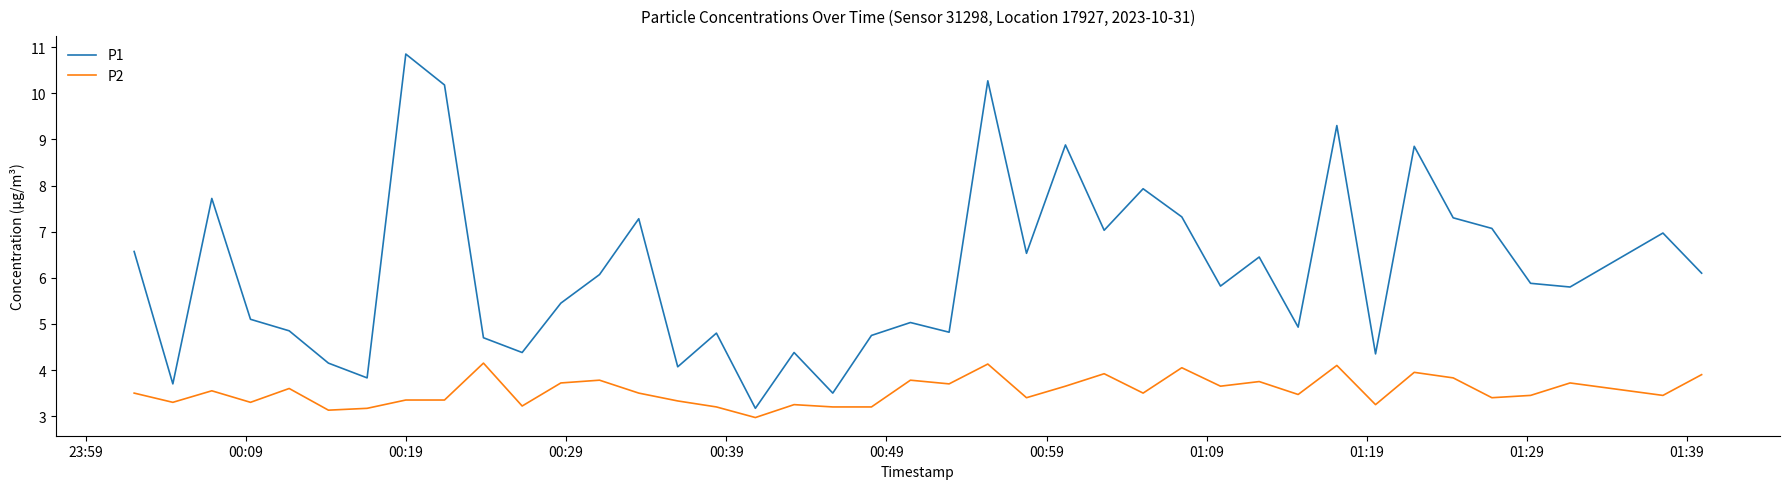

Rank the series by their average value, from lowest to highest.

P2, P1